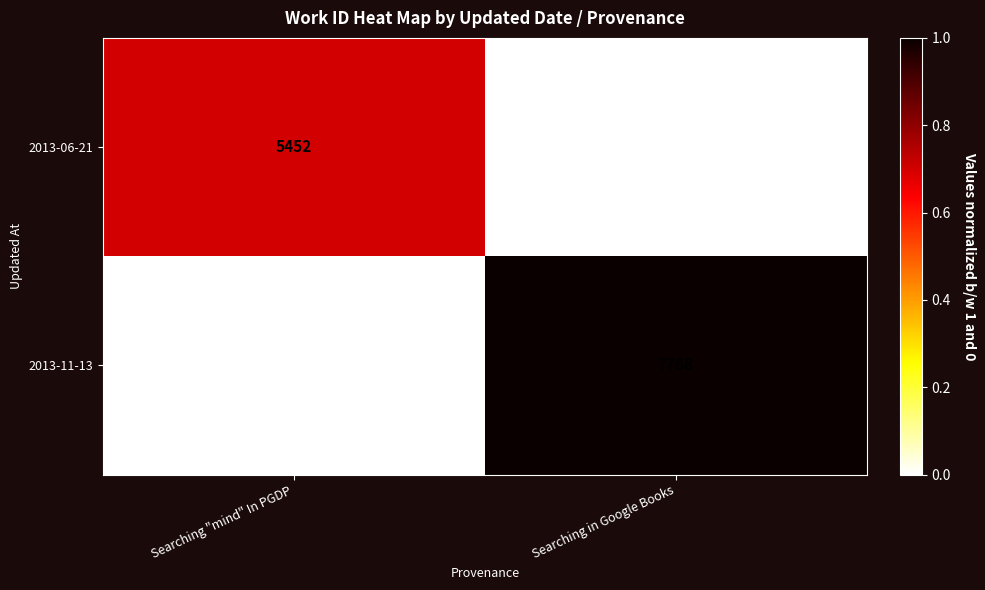

The 2013-11-13 series shows 10210 at Searching in Google Books. True or false?

False